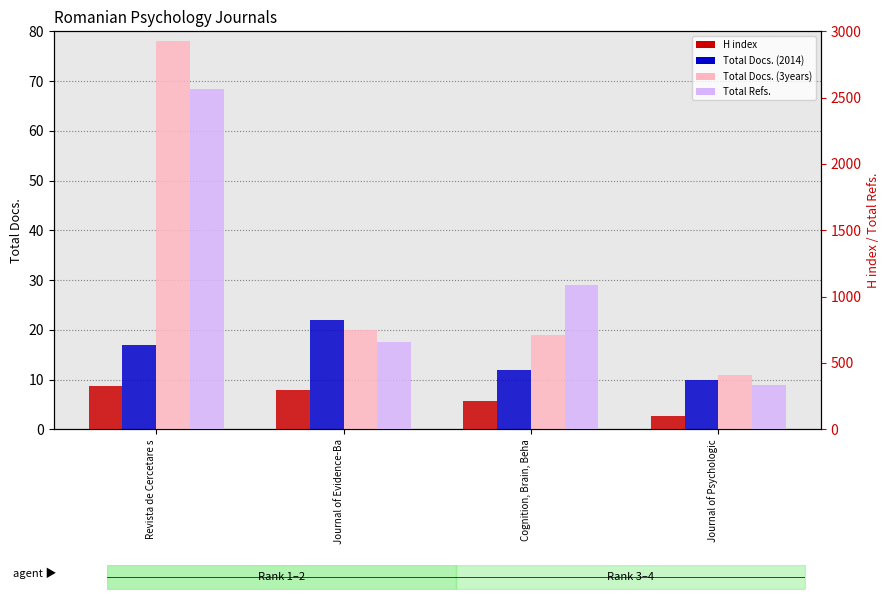

At which category is the sum across all series the highest?

Revista de Cercetare s